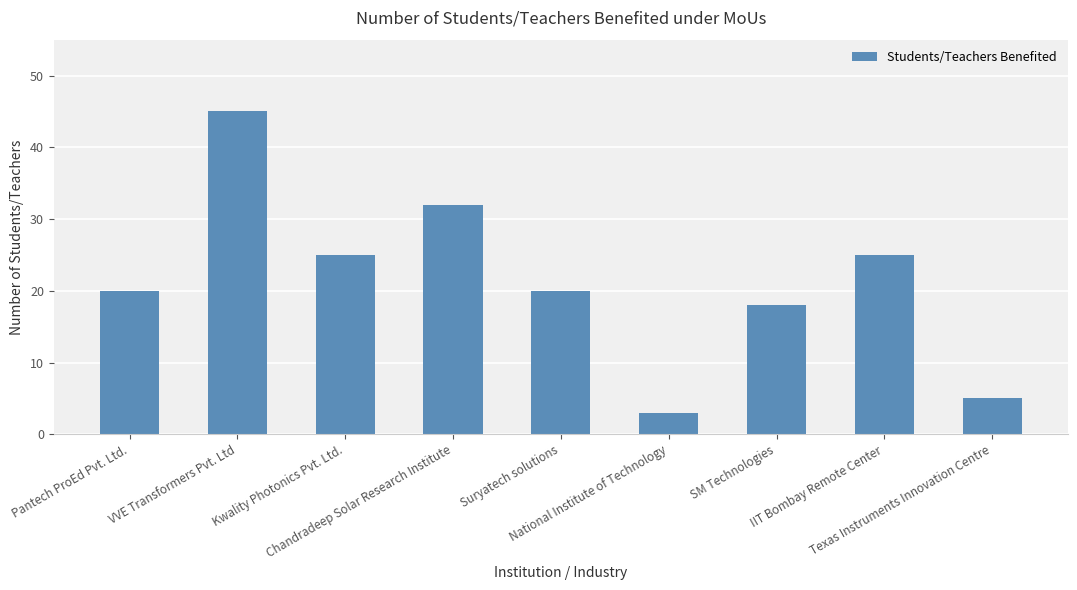

What is the smallest value displayed?

3